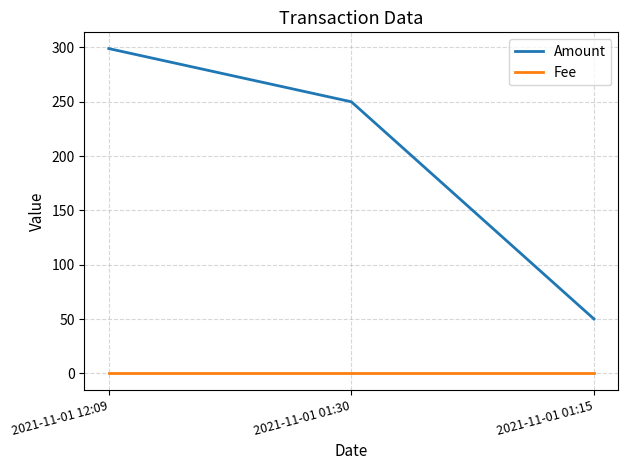

Which series changed the most between 2021-11-01 12:09 and 2021-11-01 01:30?

Amount